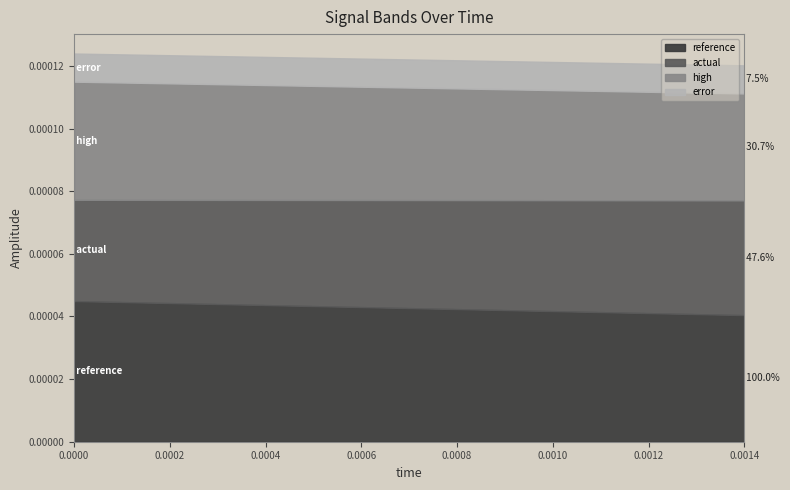

True or false: reference has a value of 0.0 at 13.

True